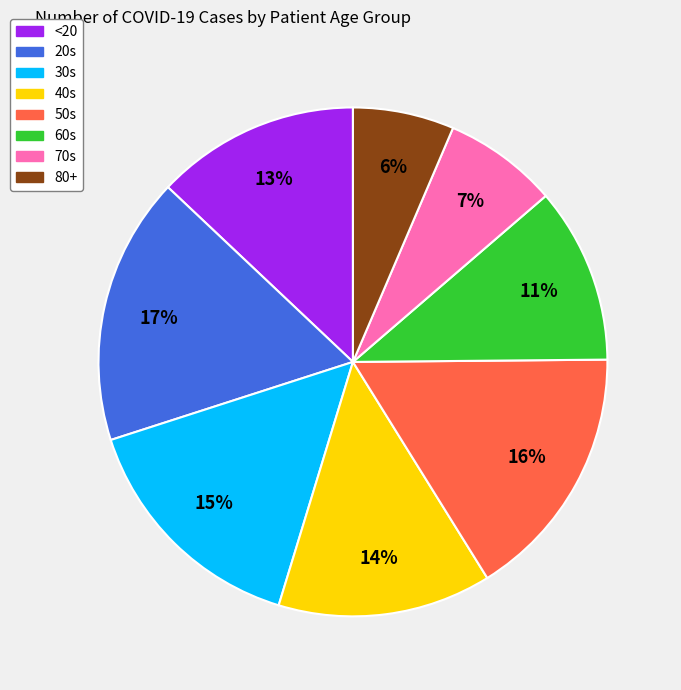

To the nearest percent, what is the difference between the largest and smallest slice percentages?

11%